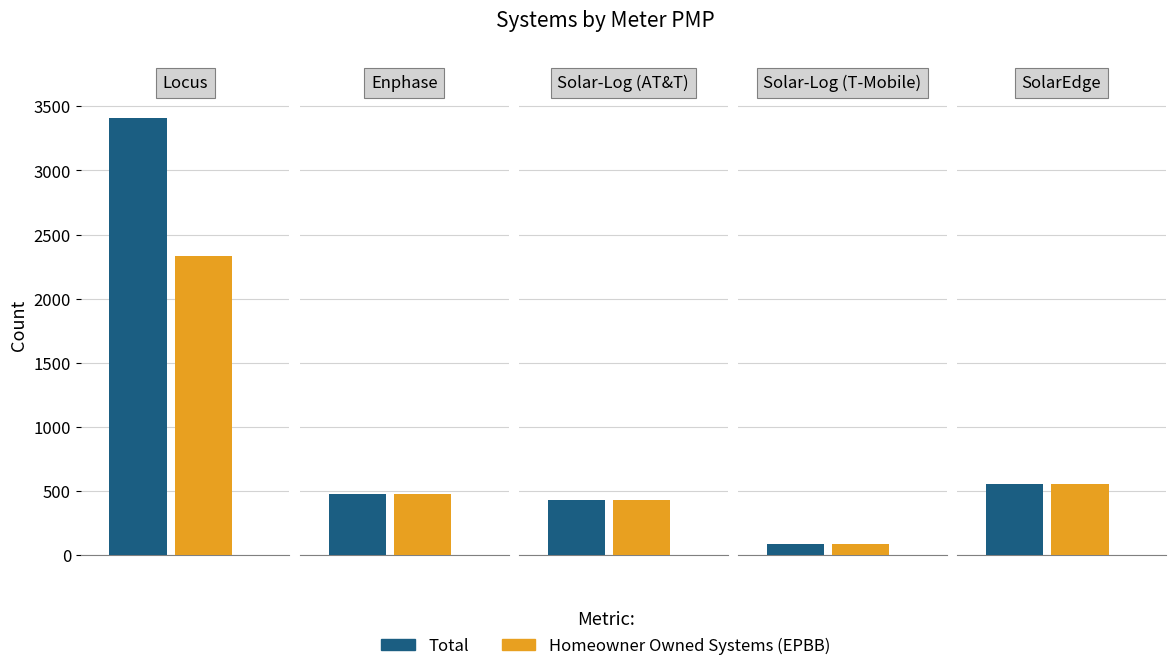

How many values in the Homeowner Owned Systems (EPBB) series exceed 476?

2